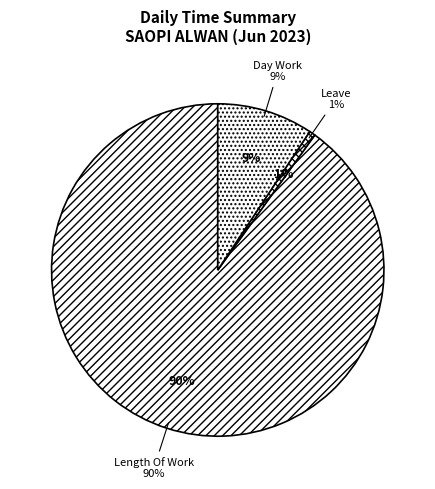

Combined, do Over Time 1.5 and Lates account for over 50%?

No